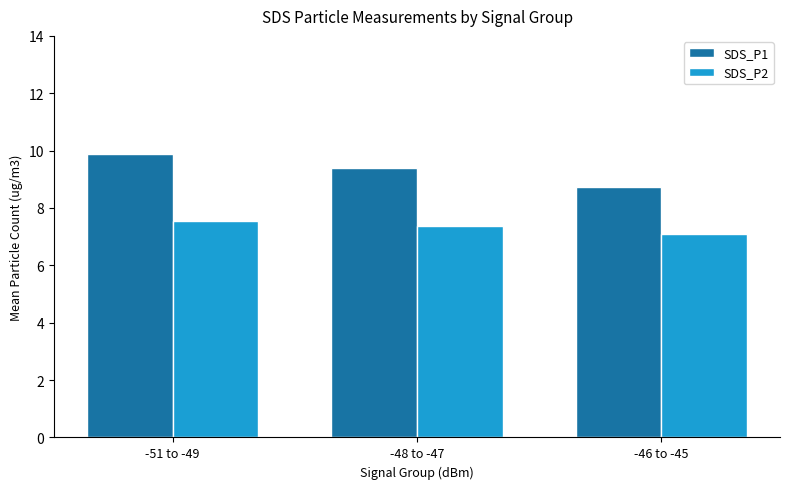

The value of SDS_P2 at -51 to -49 is 2.2. True or false?

False